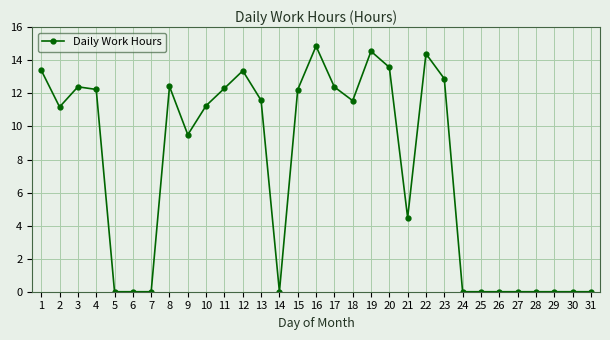

True or false: the data has more than 2 interior local peaks.

True